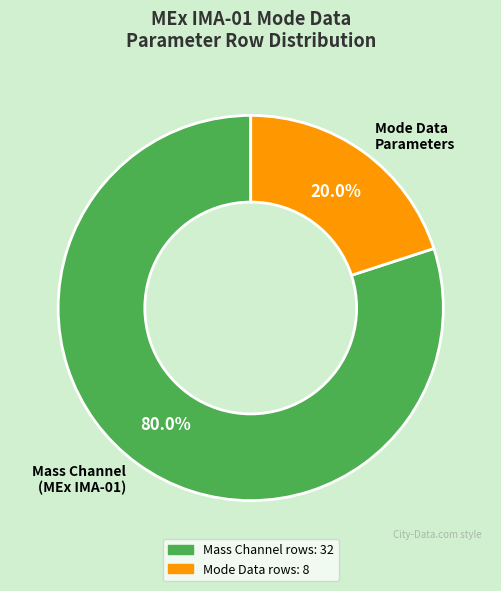

How many segments does this pie chart have?

2